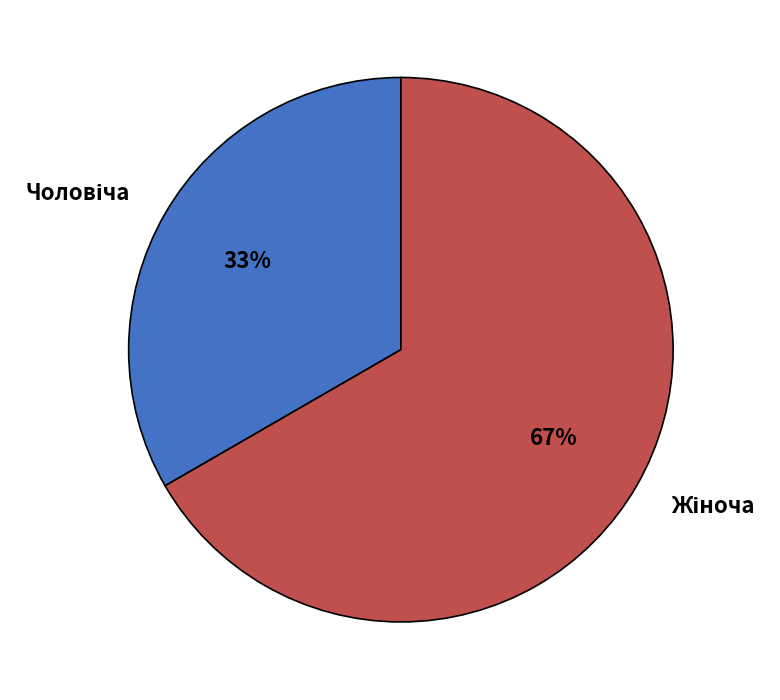

Is there any slice that represents more than half of the pie?

Yes